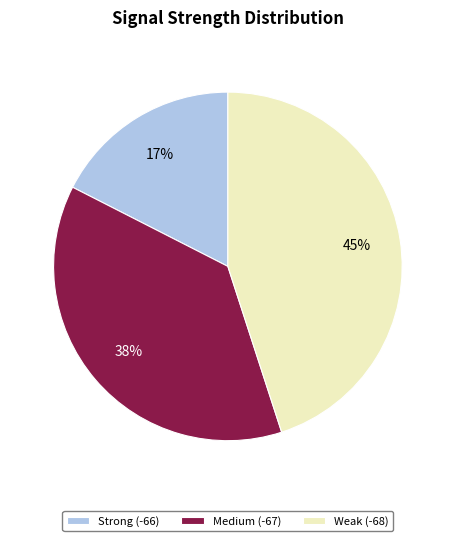

How many segments does this pie chart have?

3